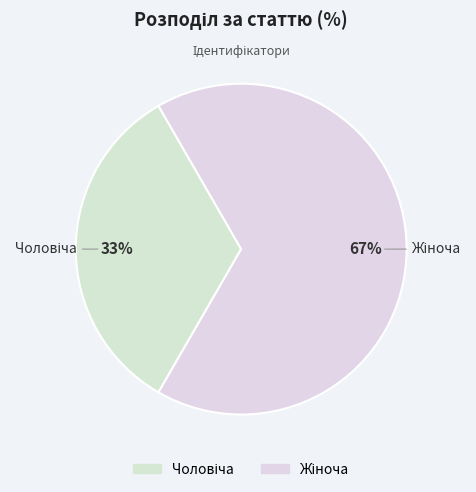

To the nearest percent, what is the average slice percentage?

50%